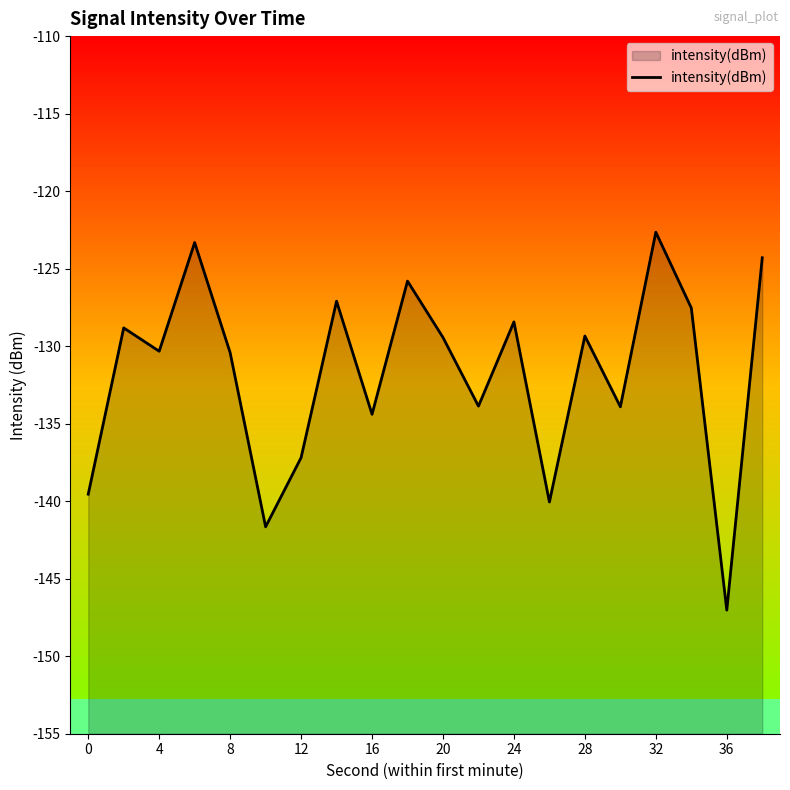

Is it true that the value at 0 is -238.8?

False